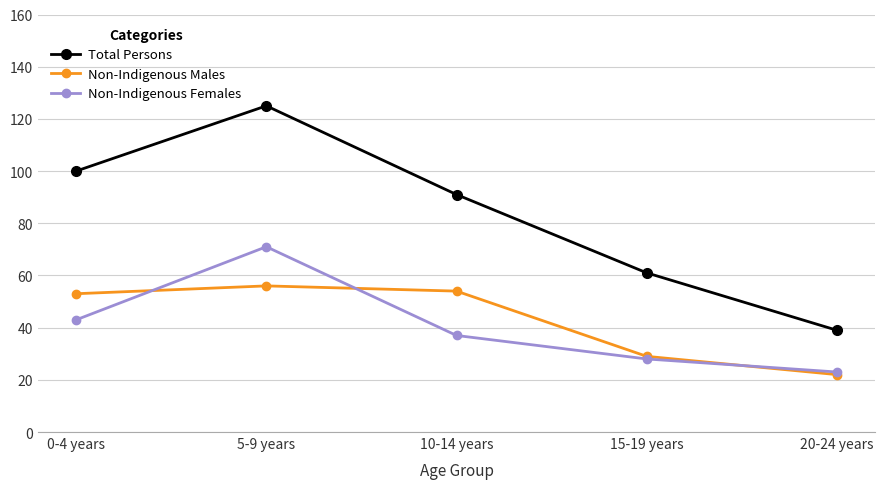

Where do Non-Indigenous Females and Non-Indigenous Males first cross each other?

0-4 years and 5-9 years